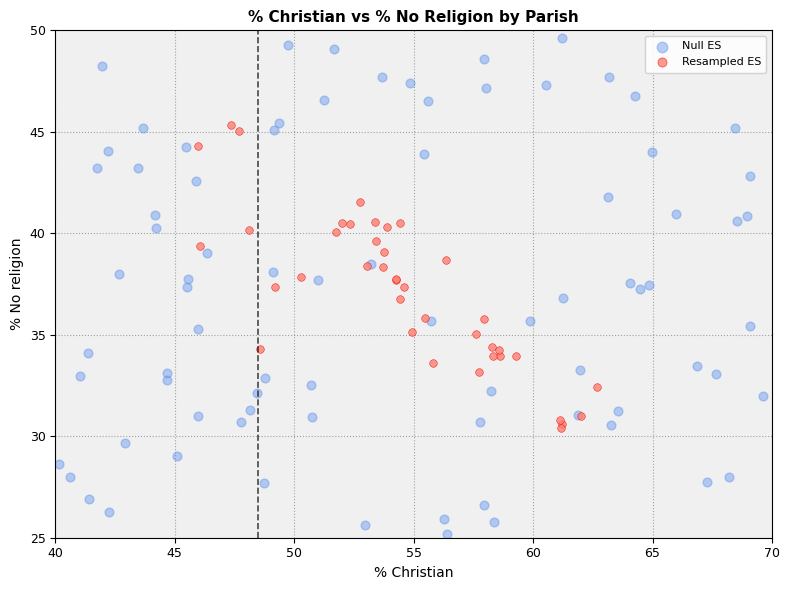

Which series contains the lowest Y value?

Null ES